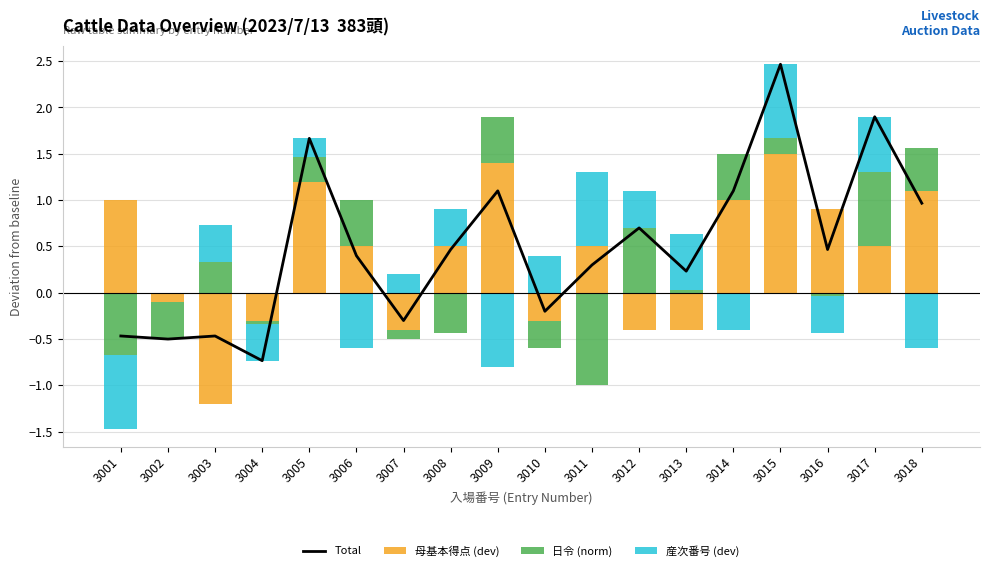

Which label corresponds to the largest value in the chart?

3015